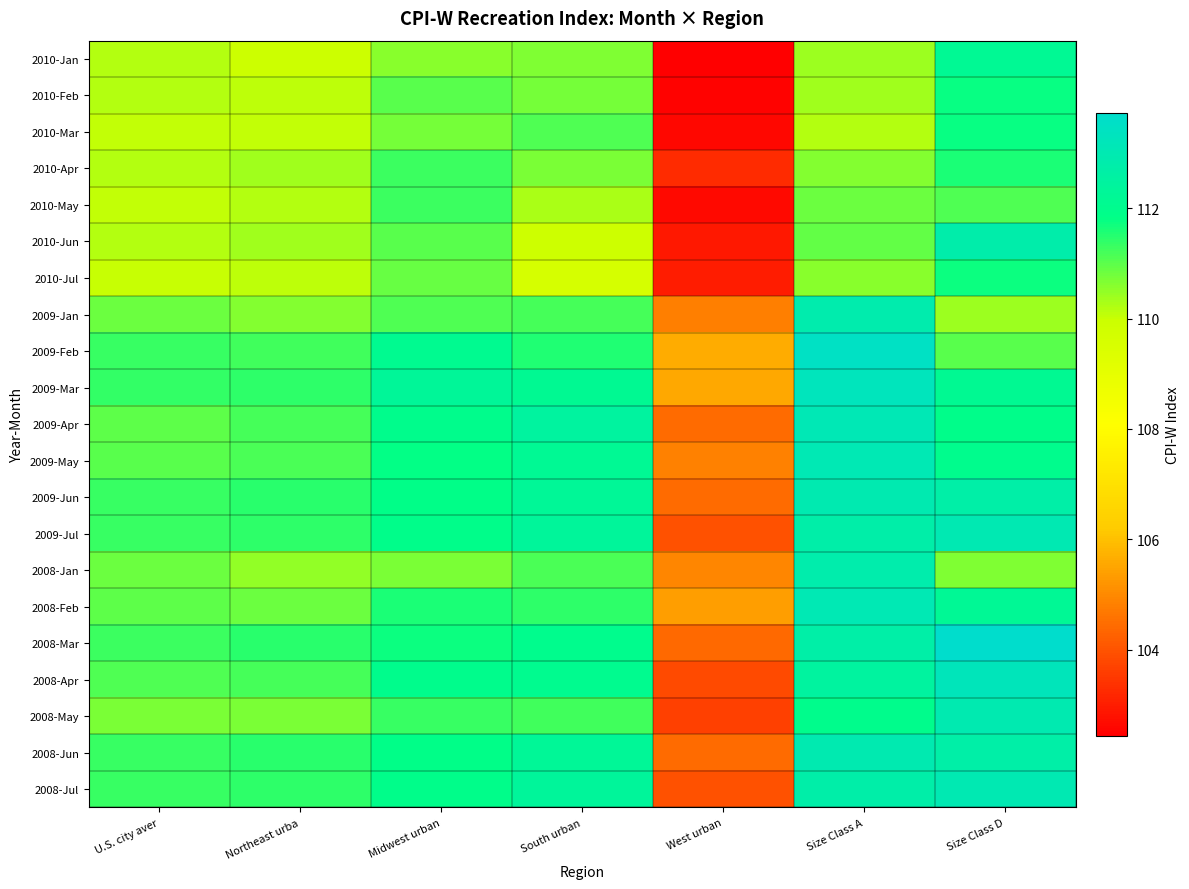

At West urban, list the series in order from largest to smallest.

2009-Feb, 2009-Mar, 2008-Feb, 2008-Jan, 2009-May, 2009-Jan, 2009-Apr, 2009-Jun, 2008-Jun, 2008-Mar, 2009-Jul, 2008-Jul, 2008-Apr, 2008-May, 2010-Apr, 2010-Jul, 2010-Jun, 2010-May, 2010-Mar, 2010-Feb, 2010-Jan